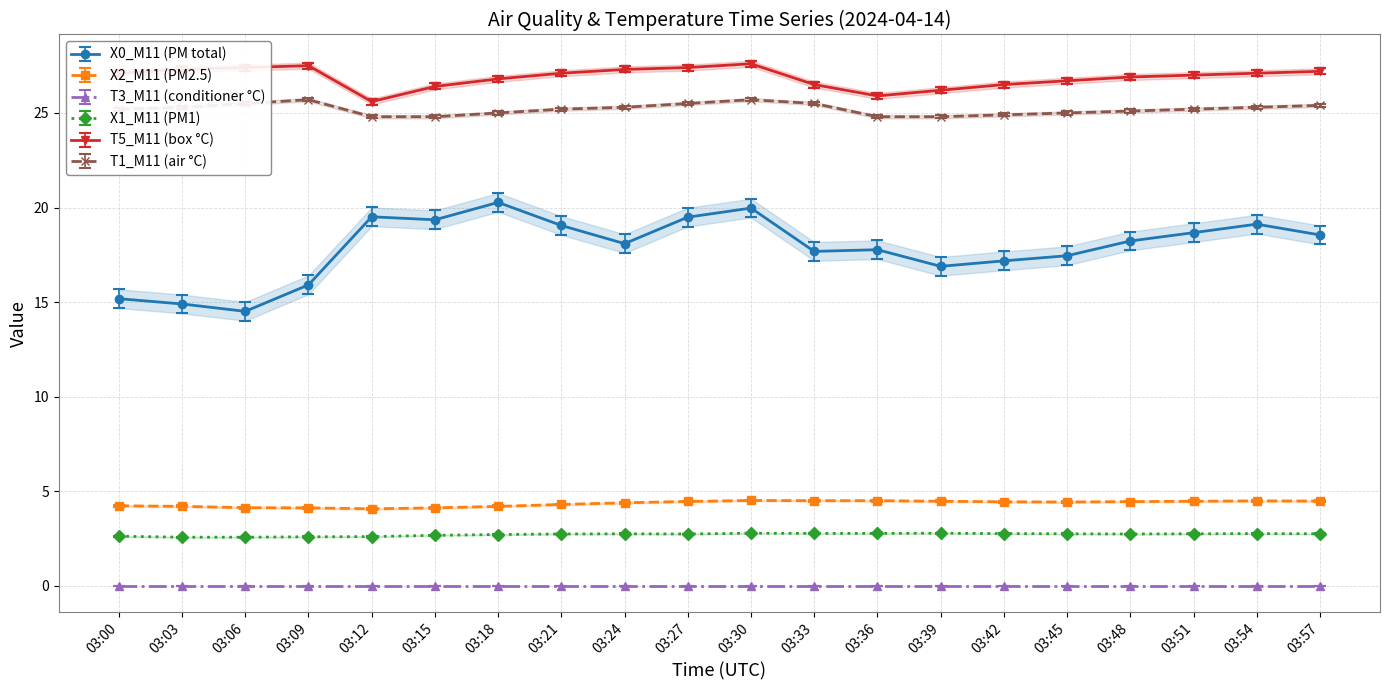

What is the average value of the T5_M11 (box °C) series?

26.9